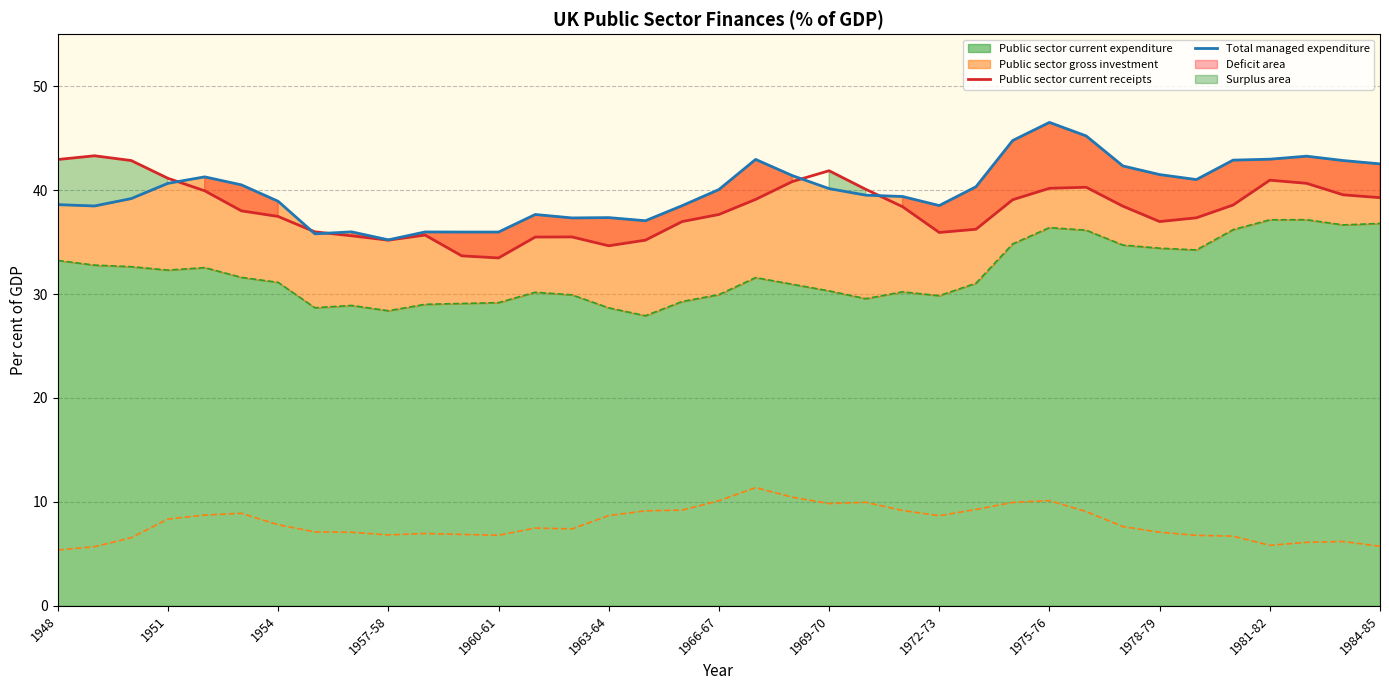

The value of Total managed expenditure at 13 is 61.7. True or false?

False